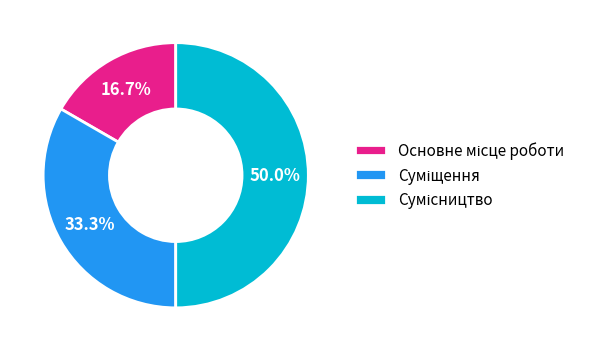

Which category has the biggest portion of the pie?

Сумісництво